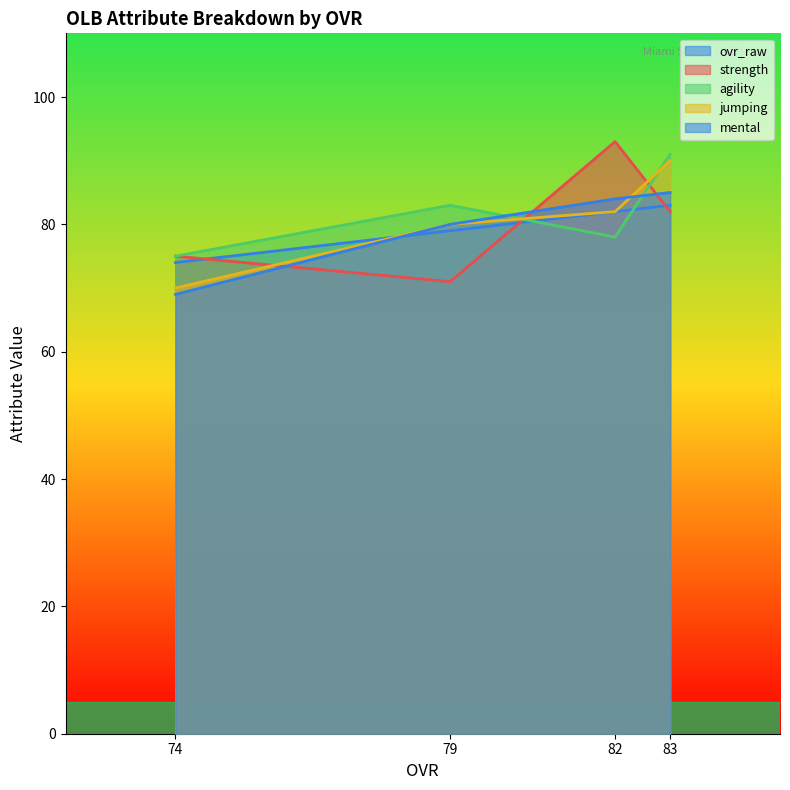

Count the jumping values in the range 80 to 90.

3